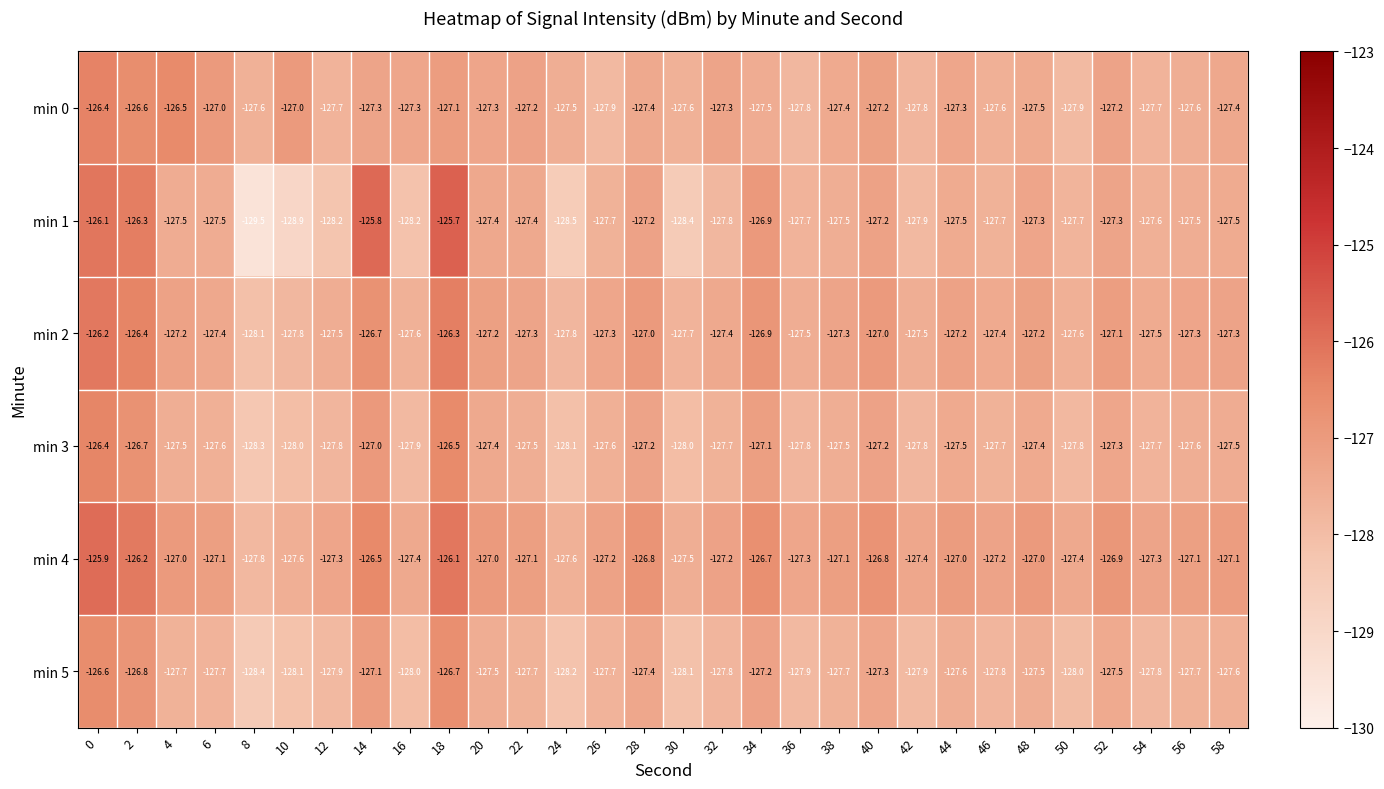

Rank the series at 8 from highest to lowest value.

min 0, min 4, min 2, min 3, min 5, min 1